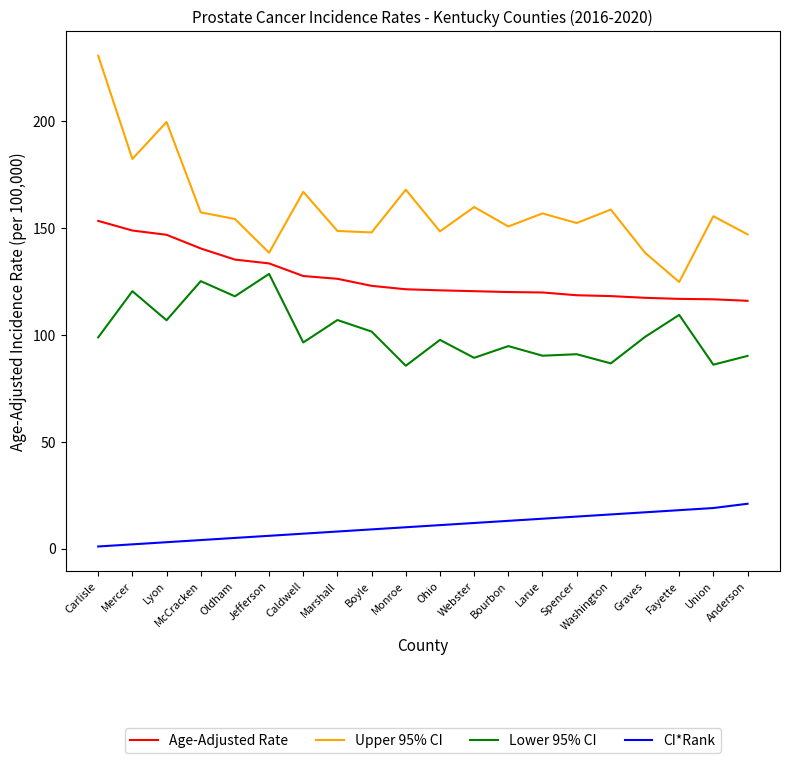

What are all the series names shown in the legend?

Age-Adjusted Rate, Upper 95% CI, Lower 95% CI, CI*Rank